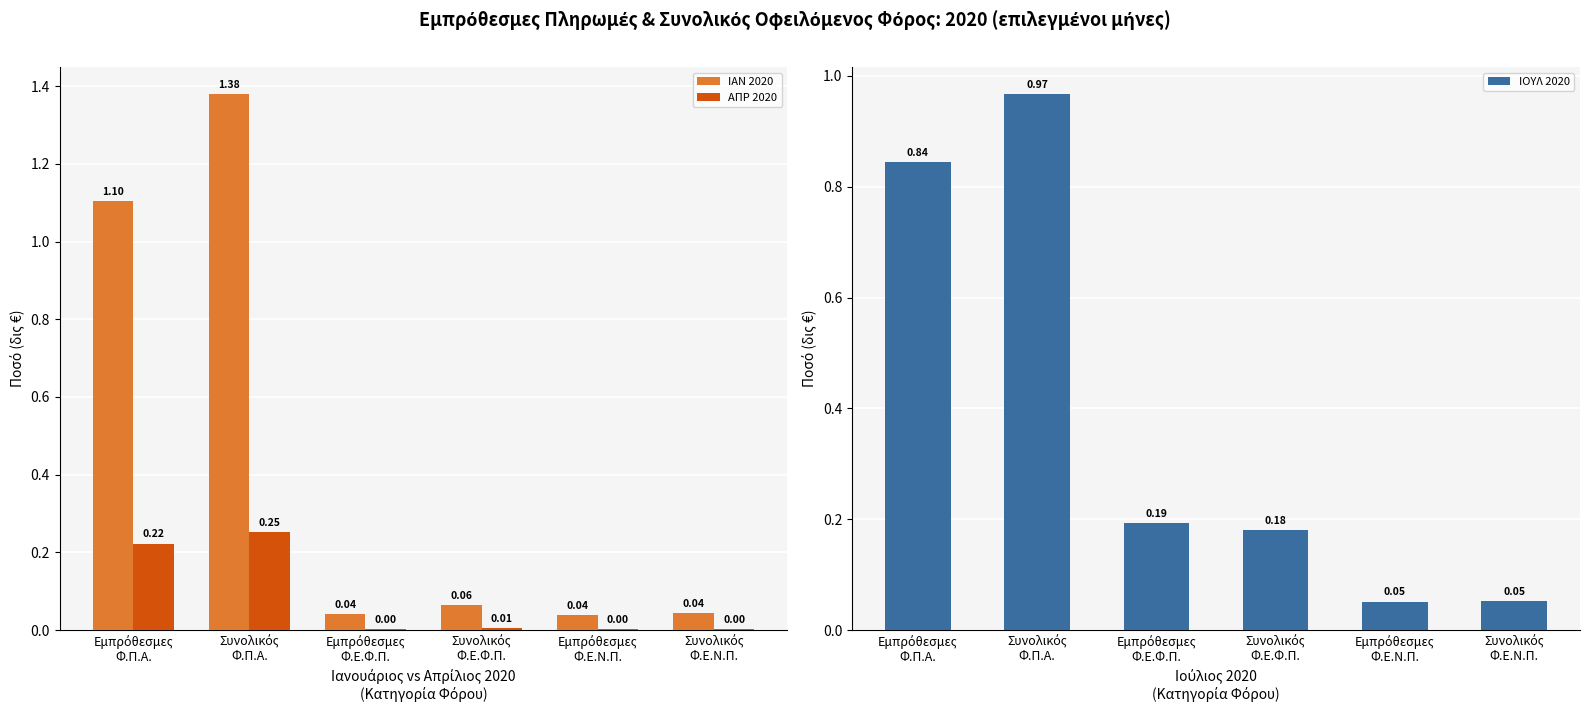

What is the lowest value of the ΙΟΥΛ 2020 series?

0.1